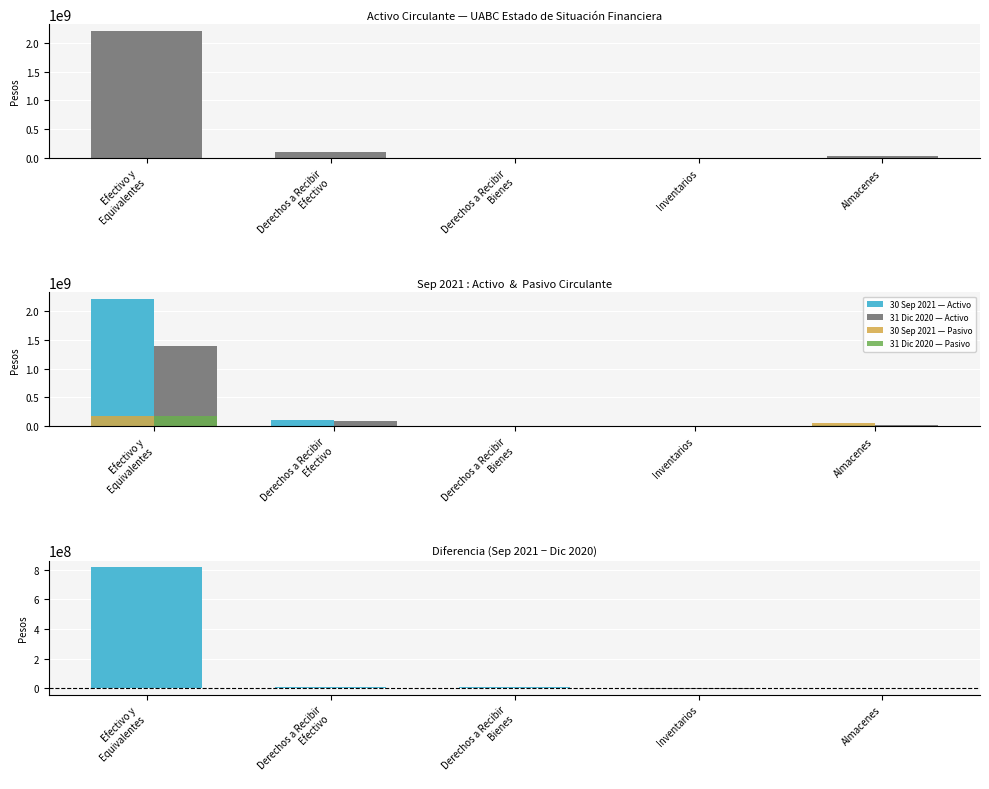

The value of Diferencia Sep21 − Dic20 at Efectivo y
Equivalentes is 1367902382. True or false?

False